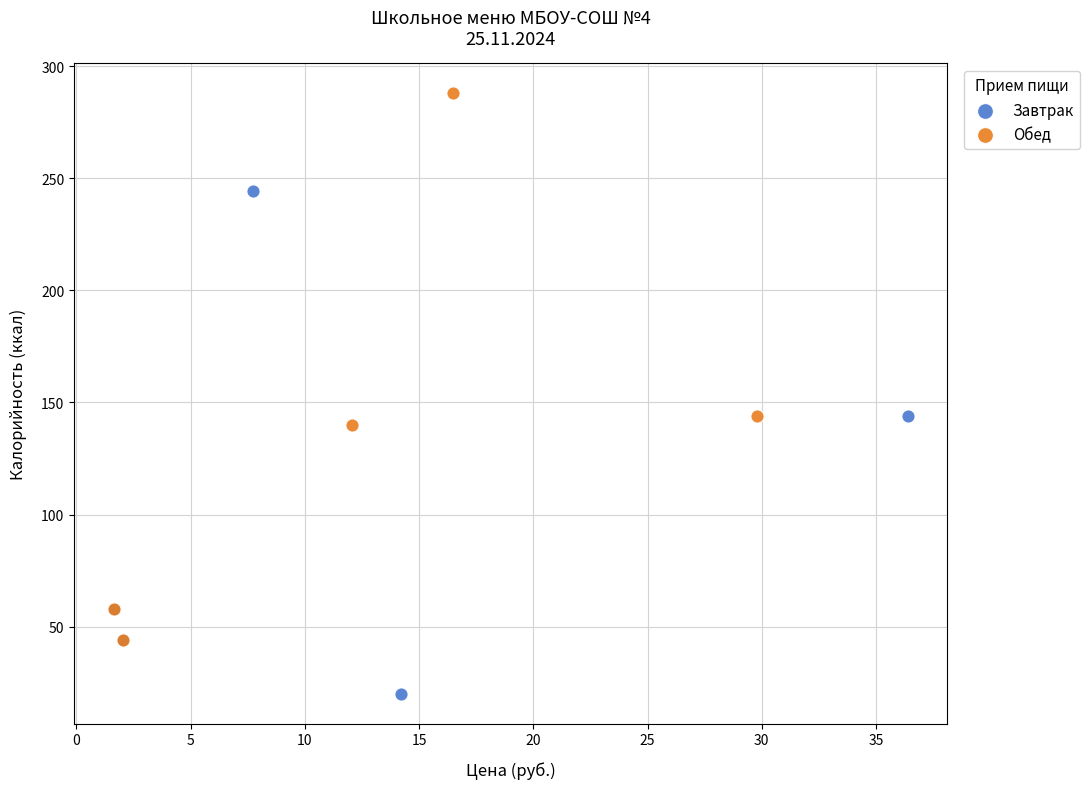

Which series reaches the minimum Y coordinate?

Завтрак